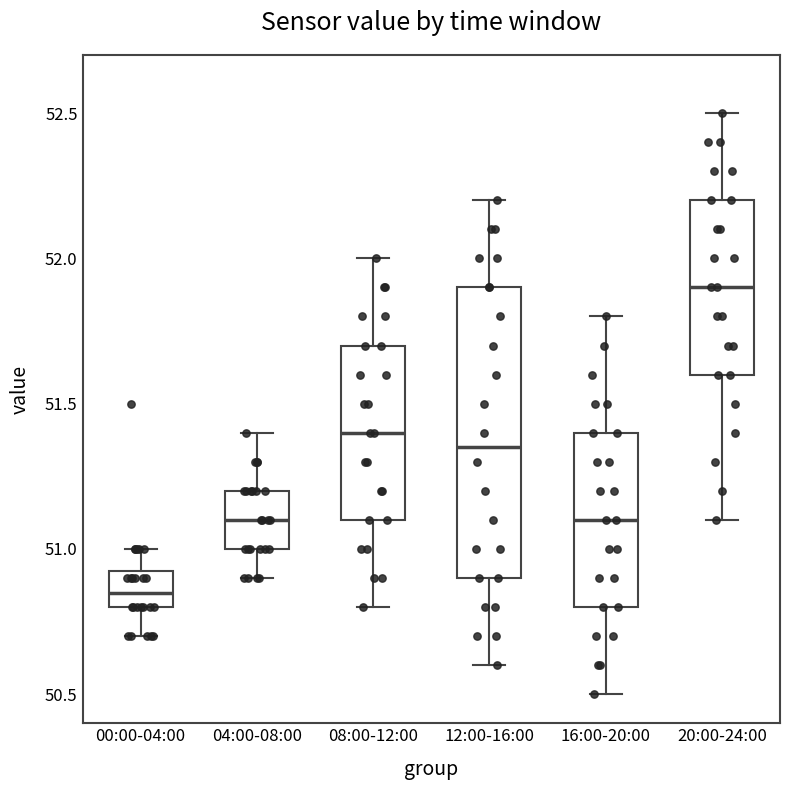

Where is the lower edge of the box for 00:00-04:00 on the y-axis? The values are not printed on the chart, so give them approximately, as read against the axis.

50.80